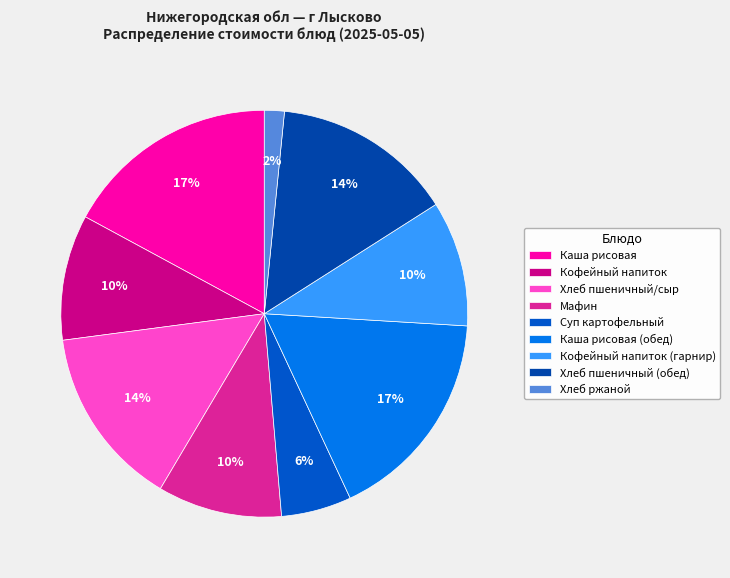

Is it true that Кофейный напиток (гарнир) is 1% of the pie?

False